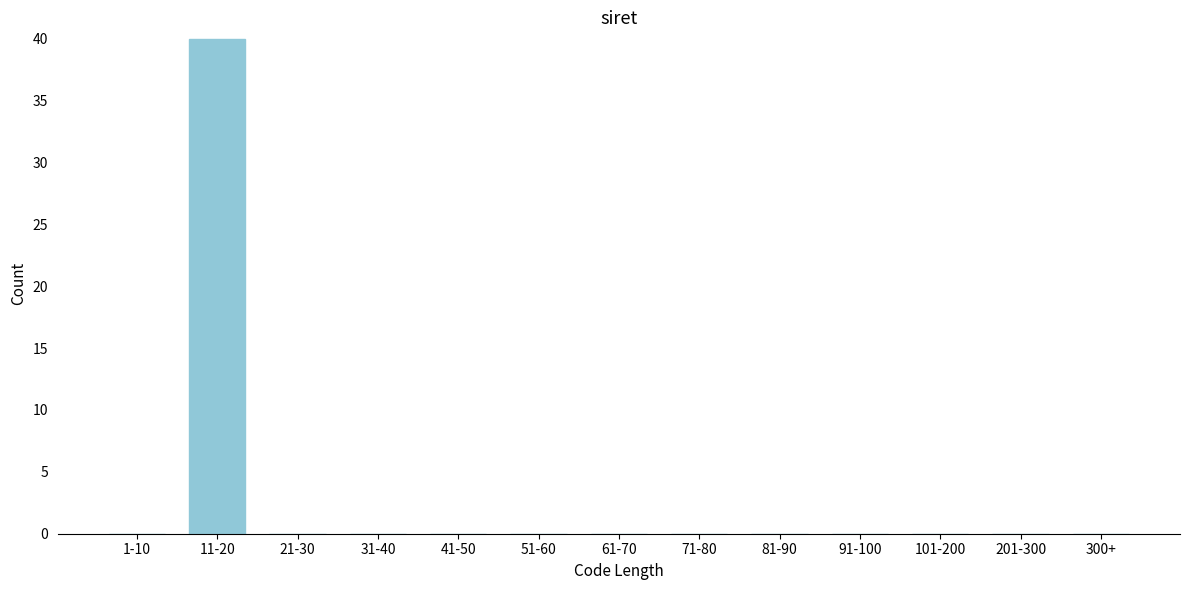

Reading left to right, transcribe all the data shown in this chart.

1-10=0	11-20=40	21-30=0	31-40=0	41-50=0	51-60=0	61-70=0	71-80=0	81-90=0	91-100=0	101-200=0	201-300=0	300+=0